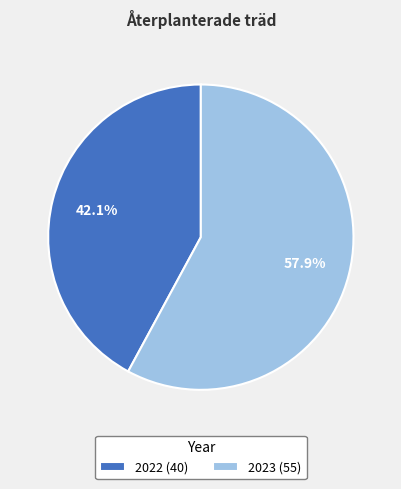

To the nearest percent, what percentage of the pie is 2023?

58%